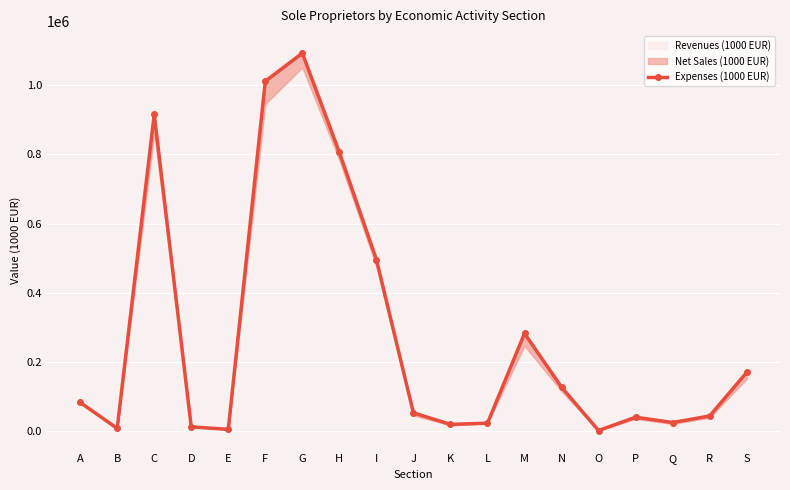

Where is the data nearest to the value 546925?

I